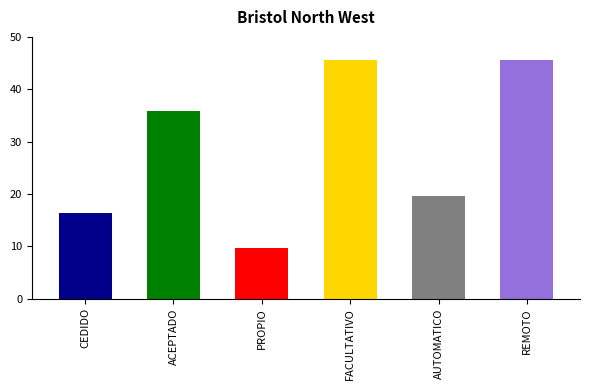

True or false: the data shows 17.5 at PROPIO.

False